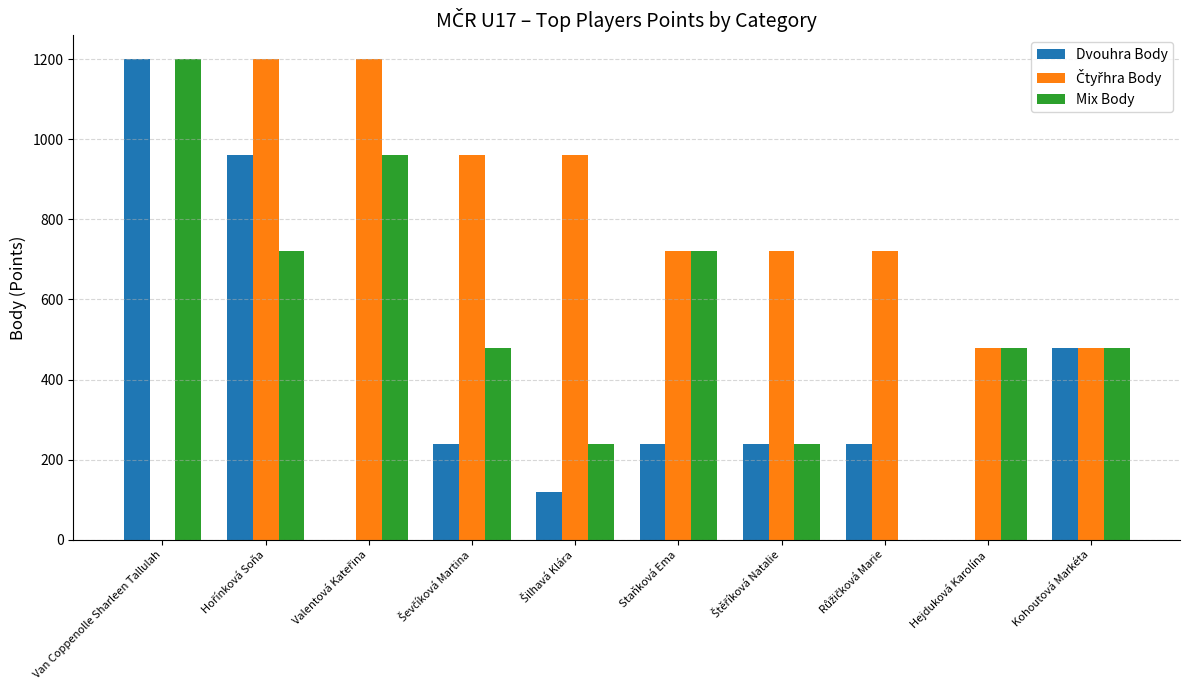

Read the Mix Body value at Staňková Ema.

720